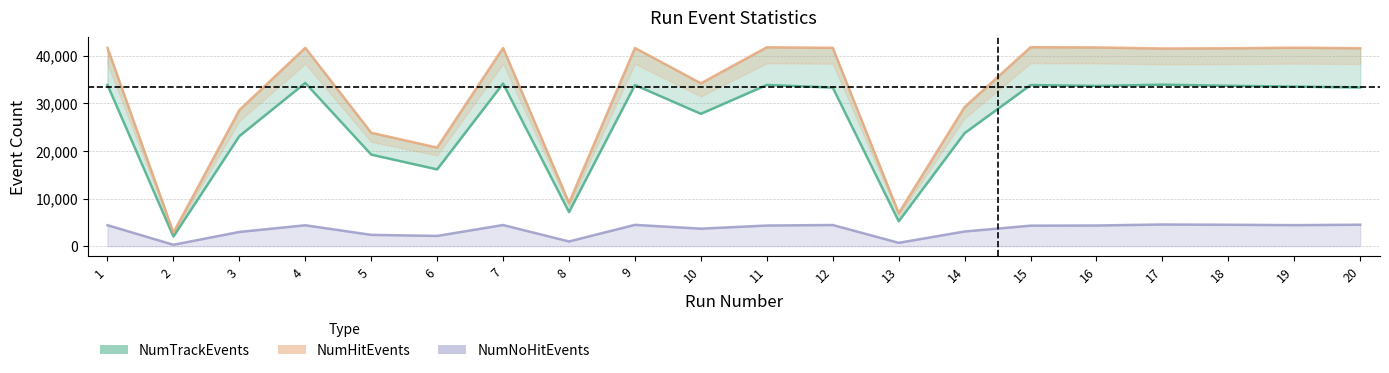

At which label does NumHitEvents reach its minimum?

2